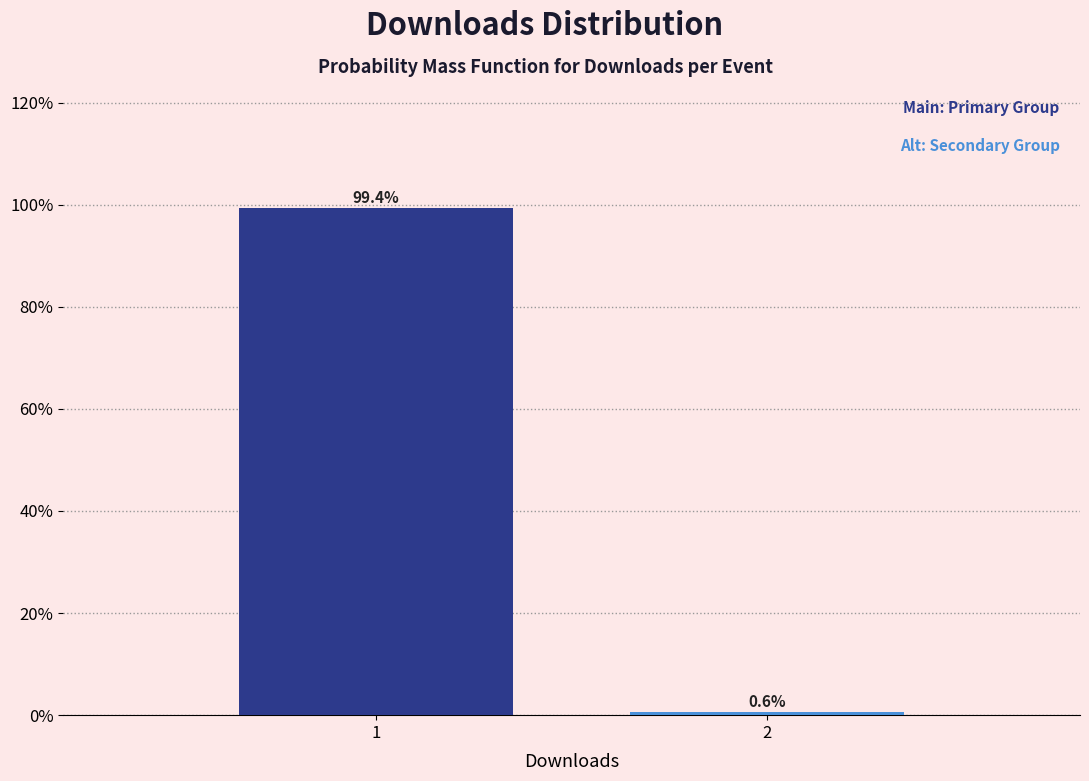

Reading left to right, transcribe all the data shown in this chart.

1=99.4	2=0.6